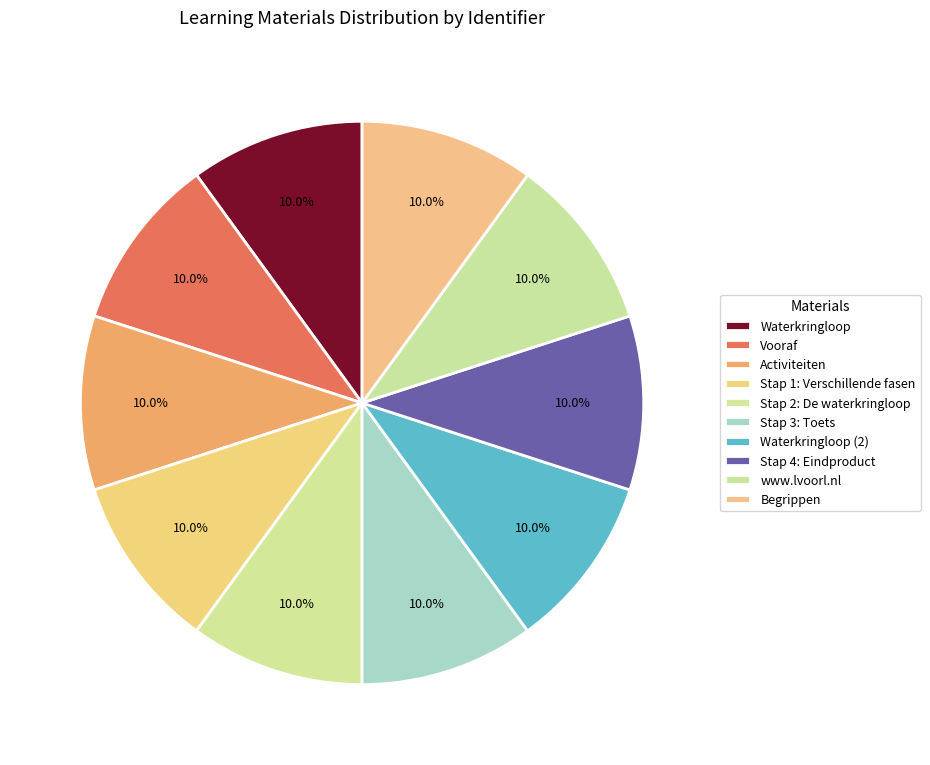

Between Waterkringloop (2) and Waterkringloop, which is larger?

Waterkringloop (2)